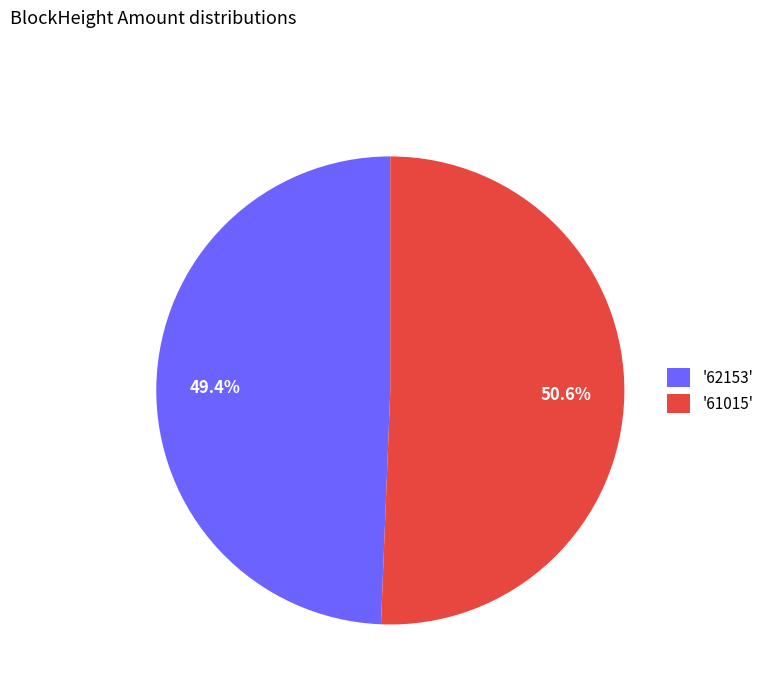

Which category has the smallest portion of the pie?

'62153'